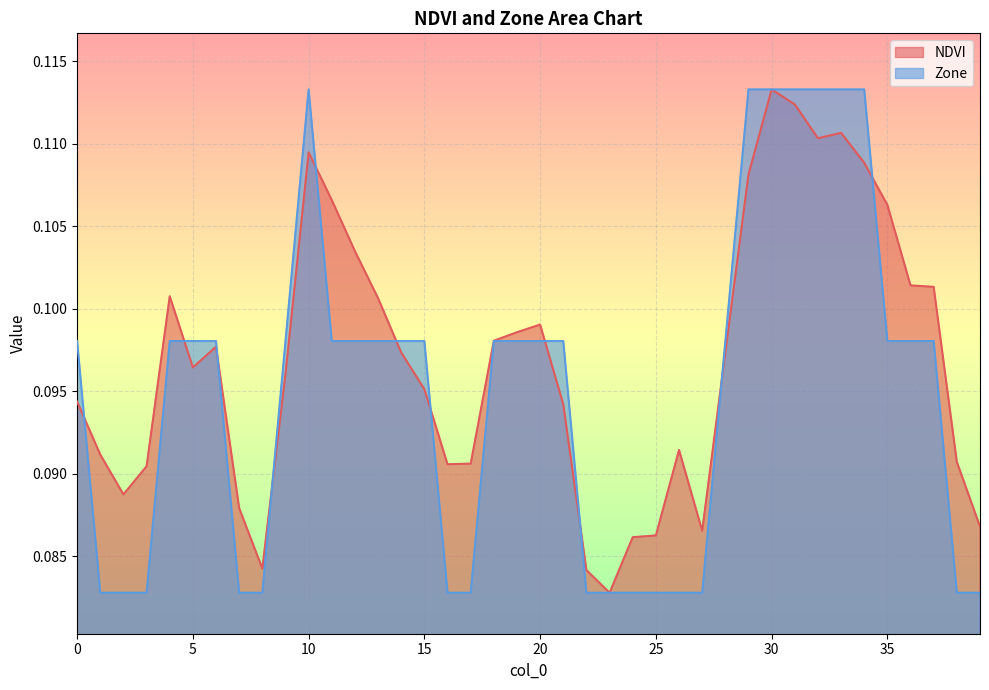

Rank the categories by Zone value from highest to lowest.

10, 29, 30, 31, 32, 33, 34, 0, 4, 5, 6, 9, 11, 12, 13, 14, 15, 18, 19, 20, 21, 28, 35, 36, 37, 1, 2, 3, 7, 8, 16, 17, 22, 23, 24, 25, 26, 27, 38, 39